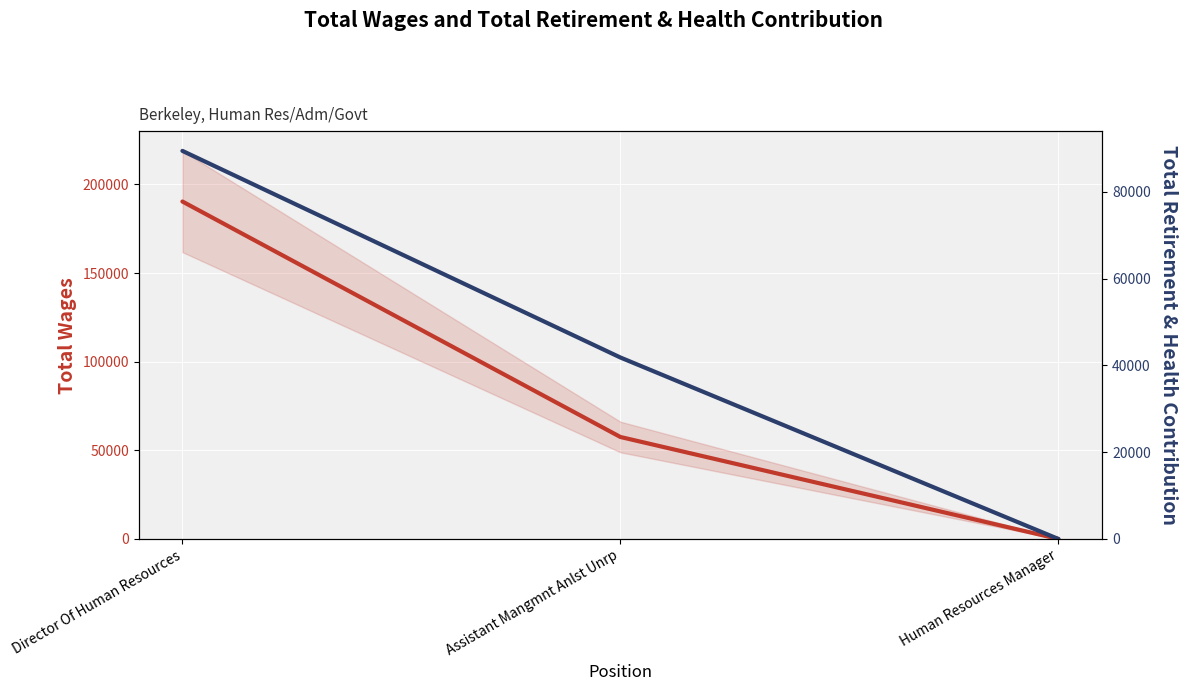

What is the difference between the maximum and second lowest values in the Total Retirement & Health Contribution series?

47627